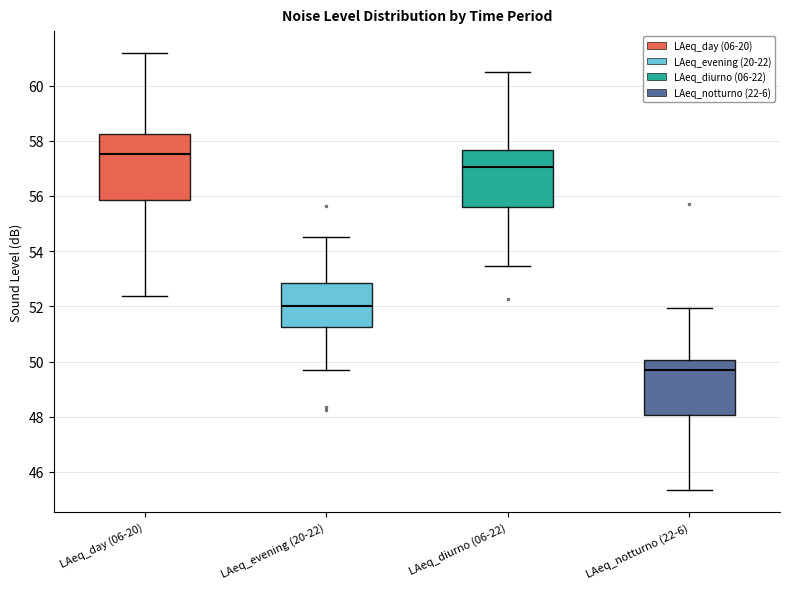

Which box is the tallest, from its lower edge to its upper edge?

LAeq_day (06-20)